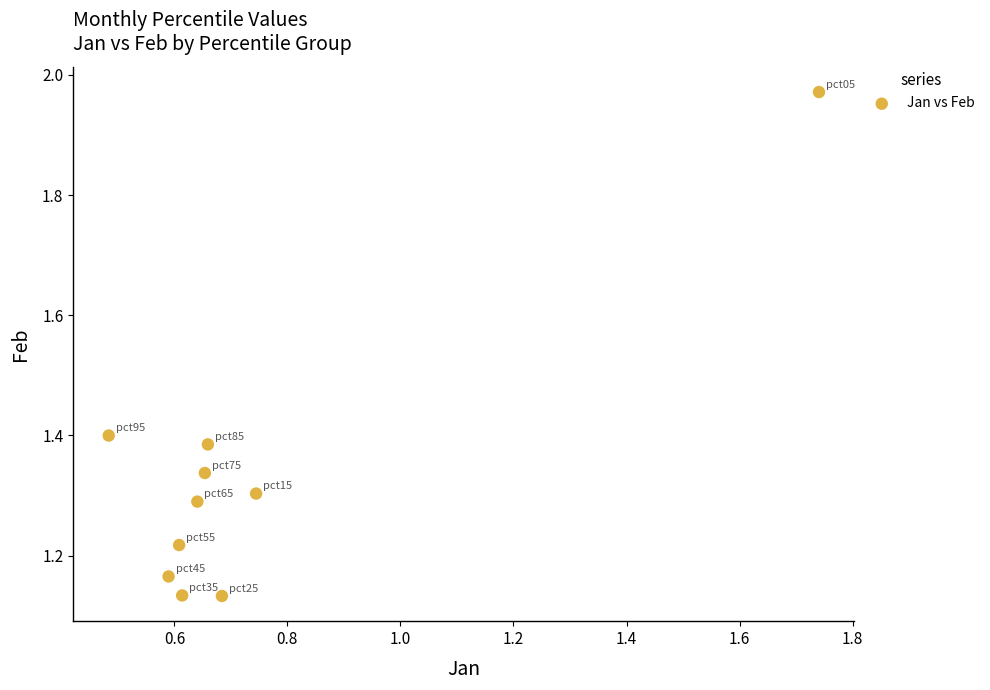

What is the range of Y values (max minus min)?

0.8